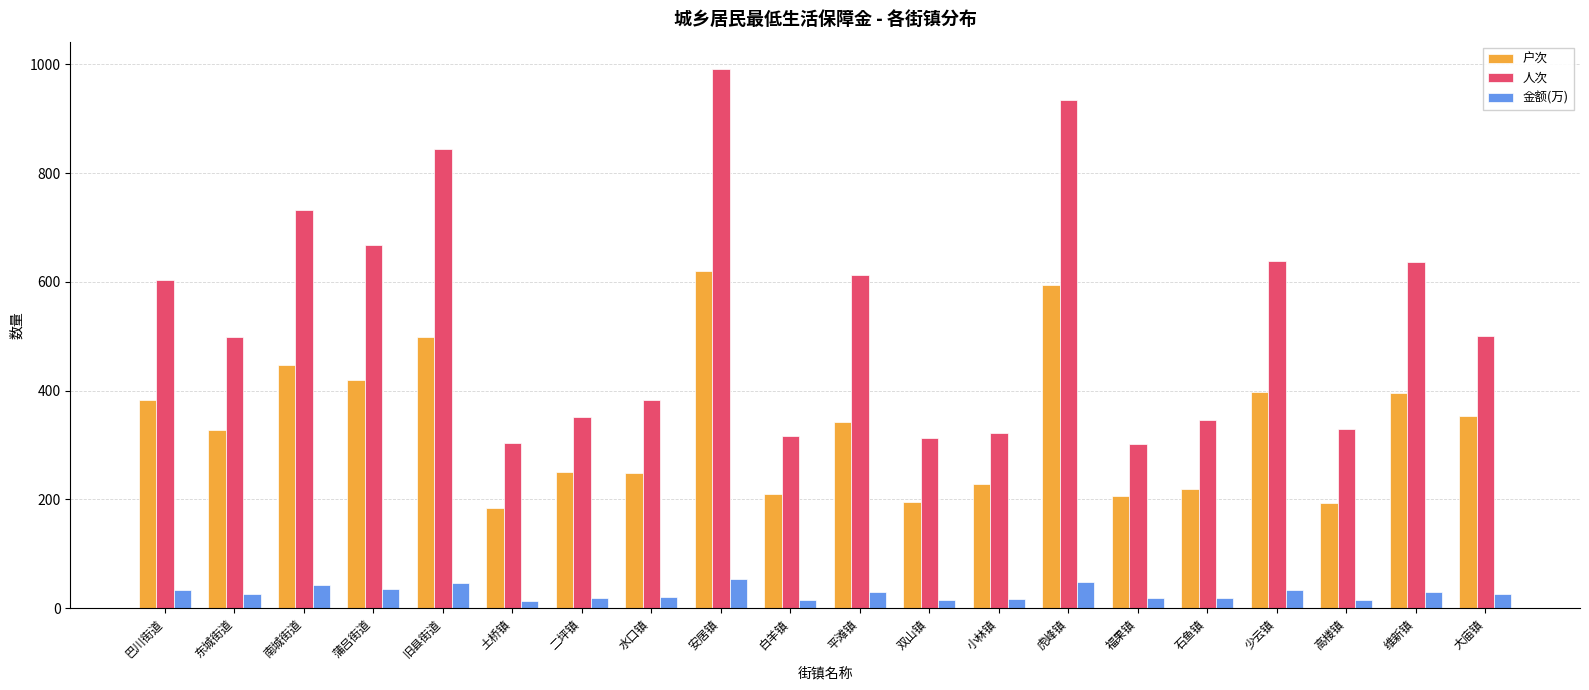

How many categories are shown in the chart?

20